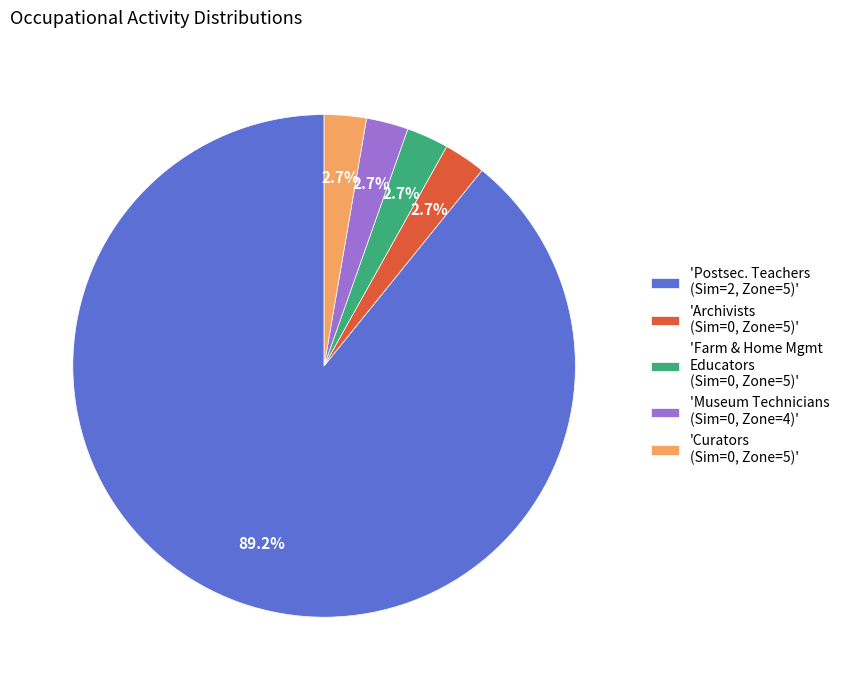

Which has a higher value, 'Archivists (Sim=0, Zone=5)' or 'Postsec. Teachers (Sim=2, Zone=5)'?

'Postsec. Teachers (Sim=2, Zone=5)'